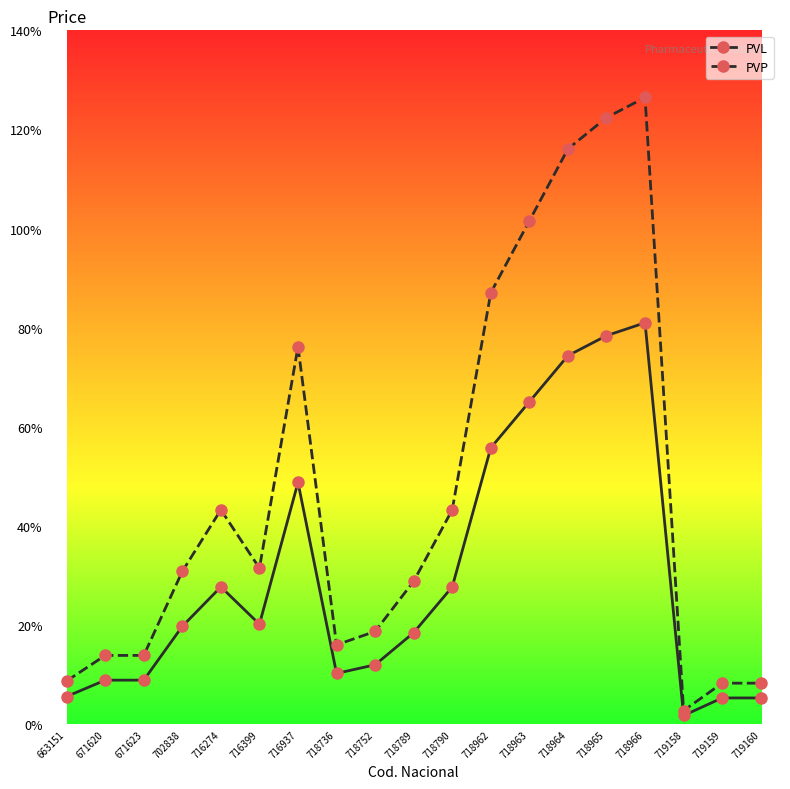

How many distinct data groups are displayed?

2